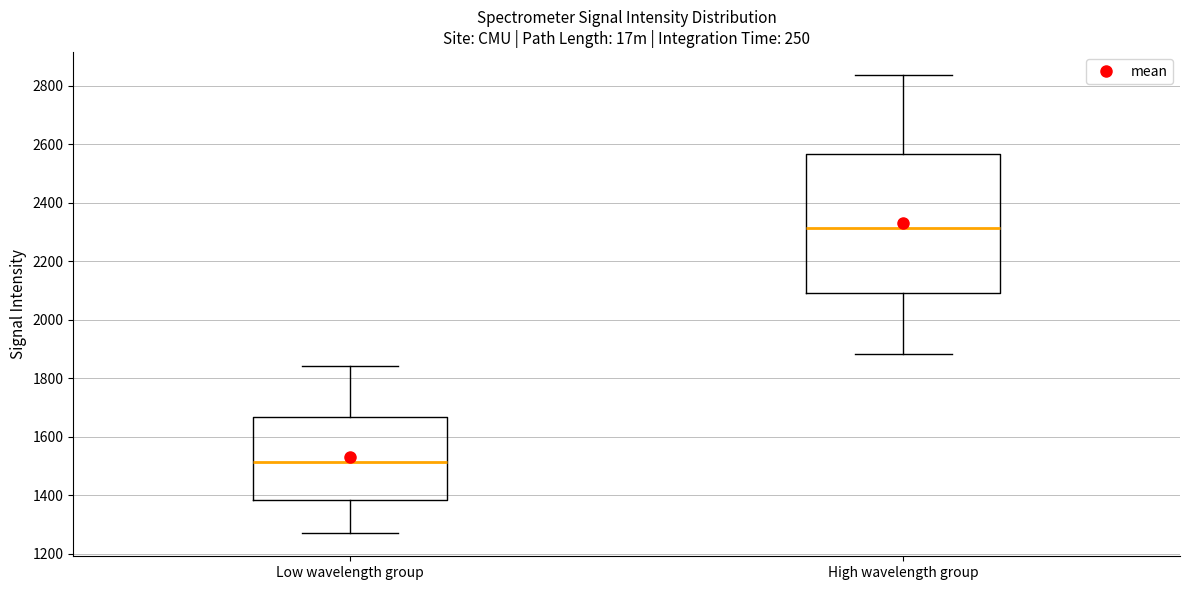

Reading left to right, read every box against the y-axis: the position of its median line, the range the box covers, and the ends of its whiskers. The values are not printed on the chart, so give them approximately, as read against the axis.

Low wavelength group: median 1520, box 1380 to 1660, whiskers 1280 to 1840
High wavelength group: median 2320, box 2100 to 2560, whiskers 1880 to 2840